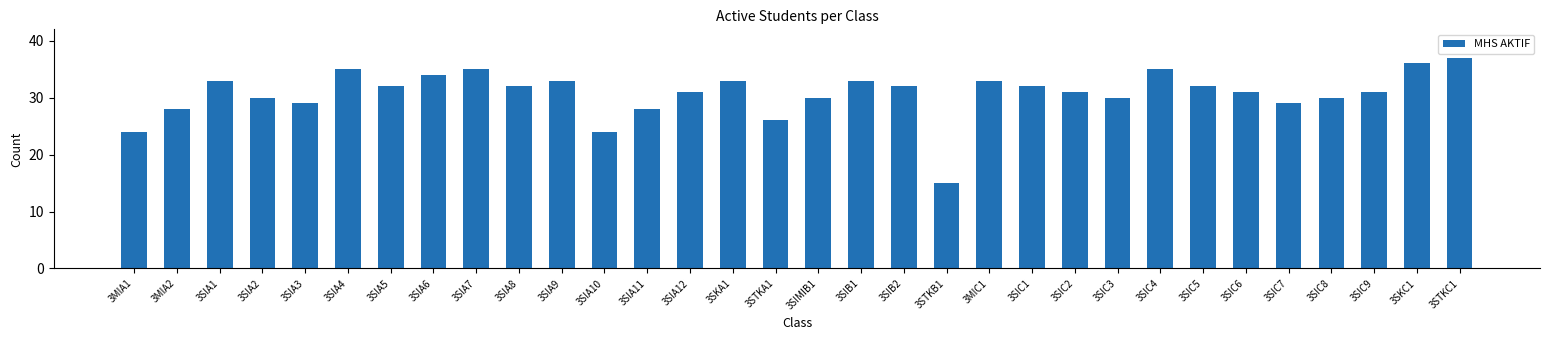

Count the number of data series in this chart.

1